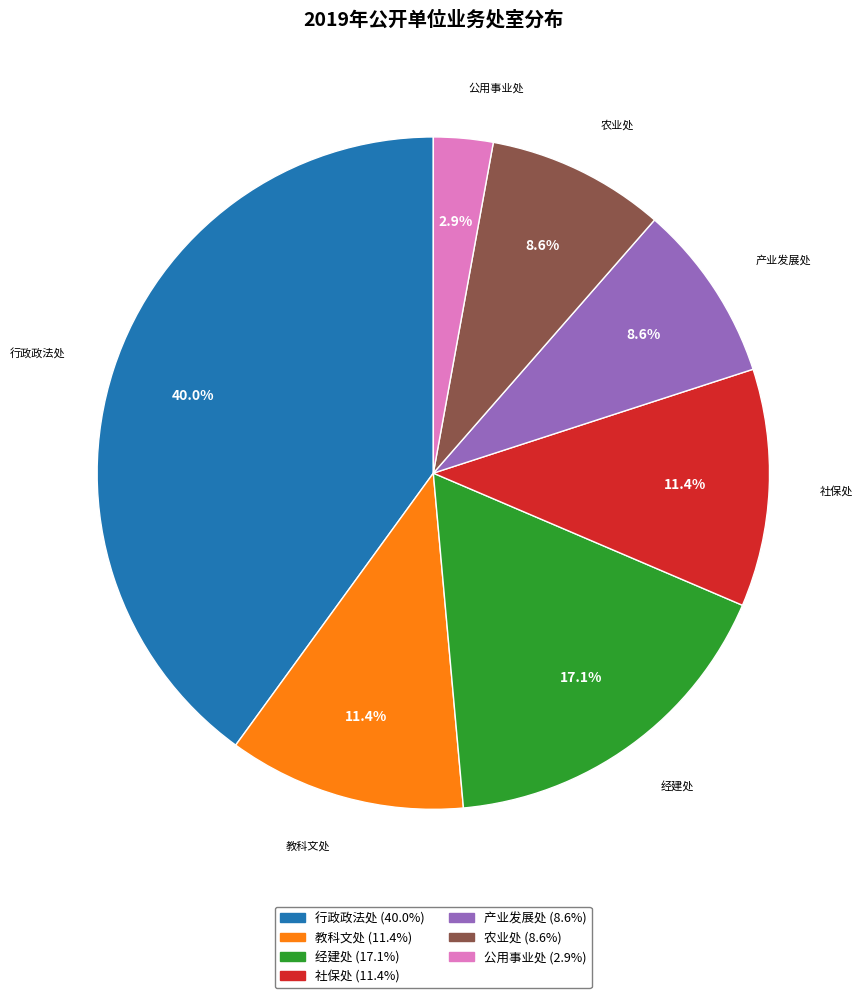

To the nearest percent, what is the combined percentage of 公用事业处 and 教科文处?

14%